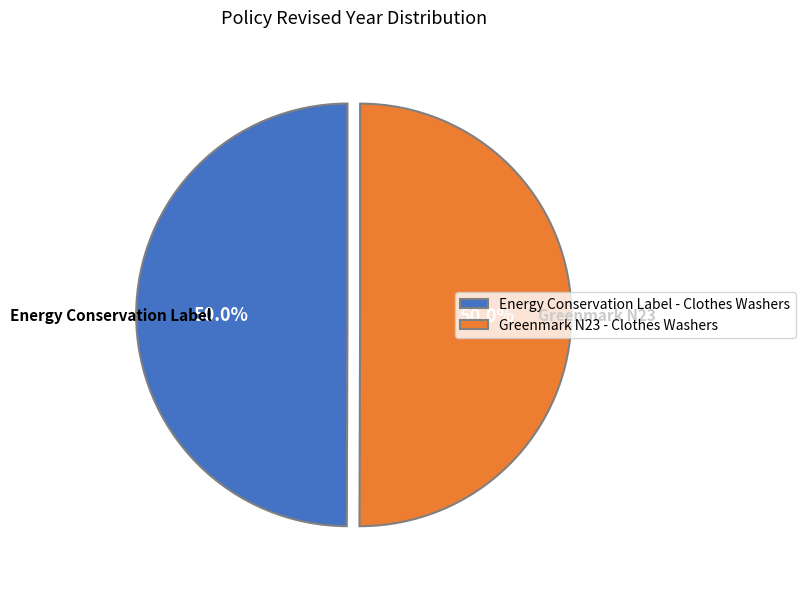

What percentage is the Energy Conservation Label - Clothes Washers slice, to the nearest percent?

50%